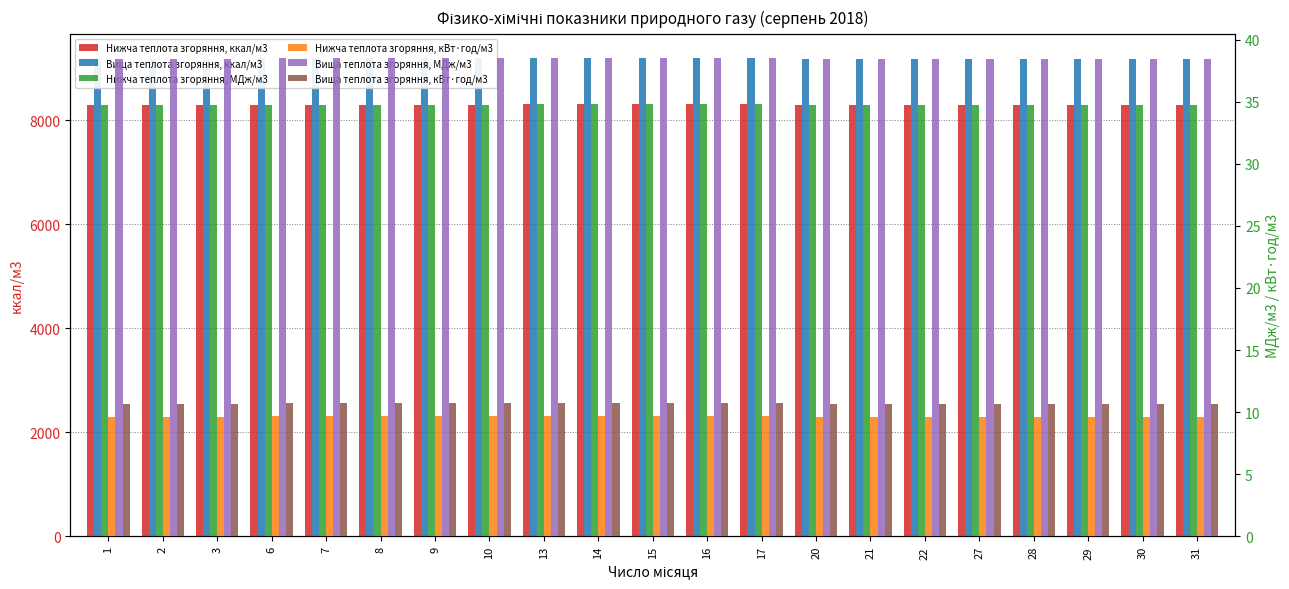

How many distinct data groups are displayed?

6